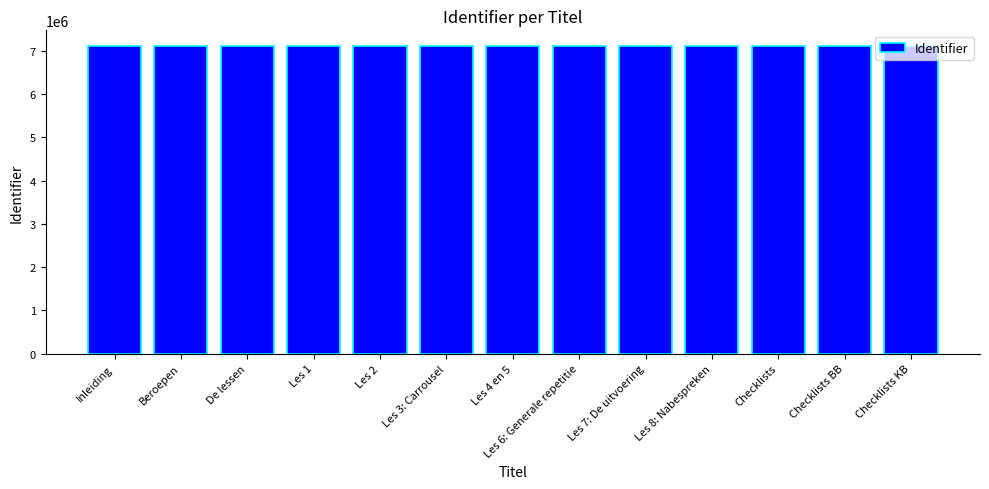

Read the value at Les 8: Nabespreken, to the nearest 5.

7116800